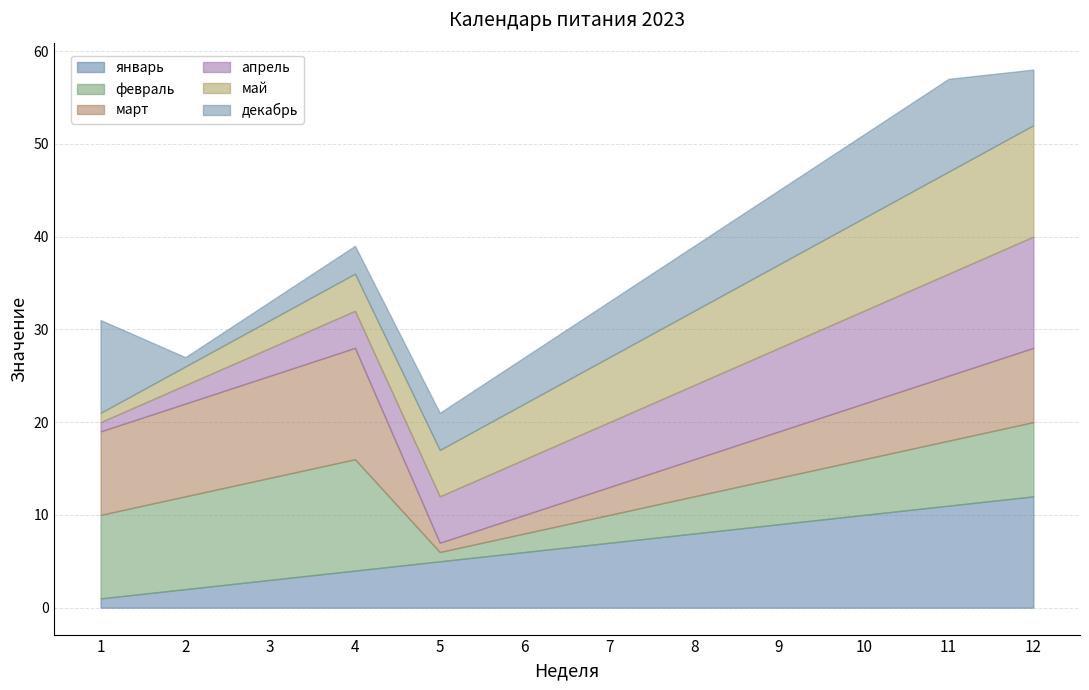

What is the difference between the maximum and minimum values in the январь series?

11